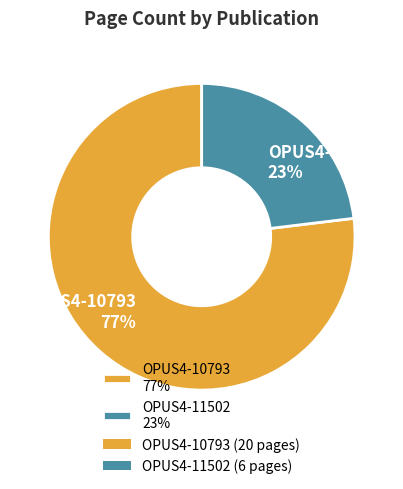

Which category accounts for the majority?

OPUS4-10793